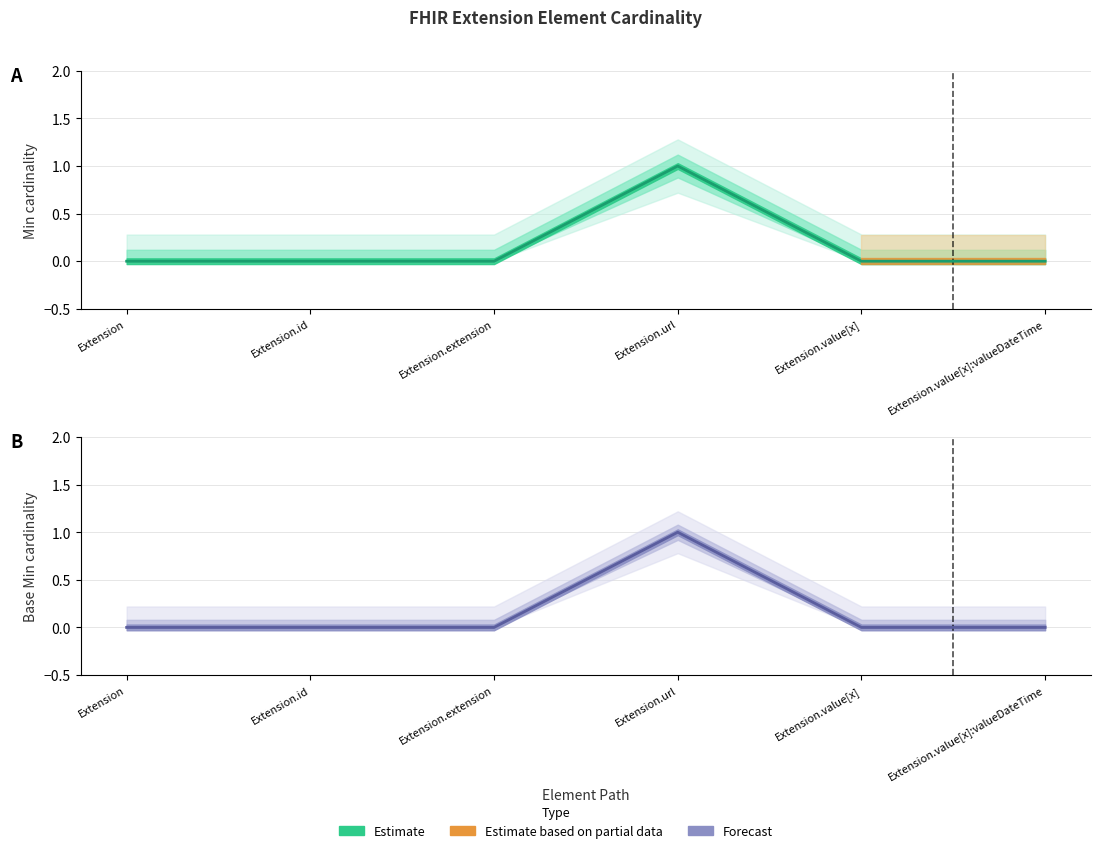

True or false: Min has more than 2 points higher than both neighbors.

False